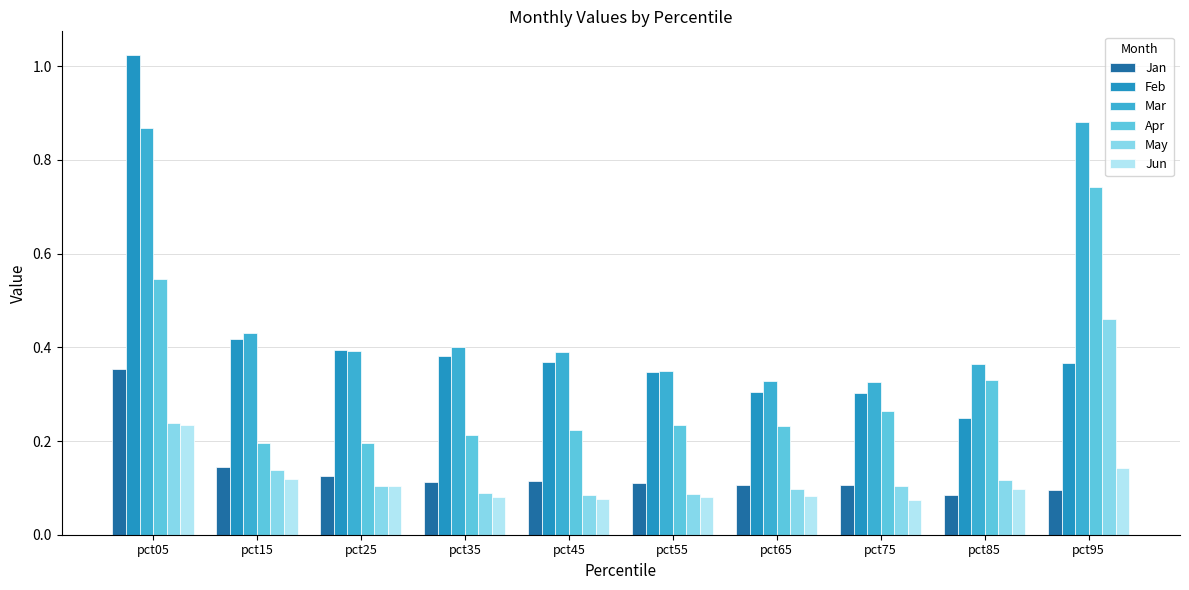

What is the total value across all series at pct05?

3.3